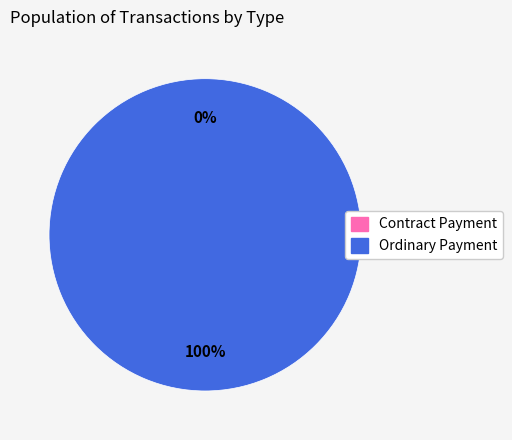

To the nearest percent, what percentage of the pie is Ordinary Payment?

100%